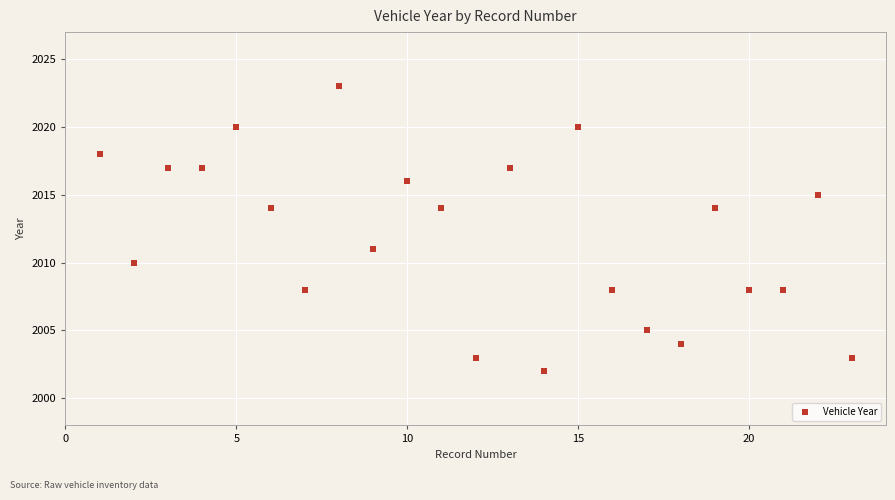

What is the range of Y values (max minus min)?

21